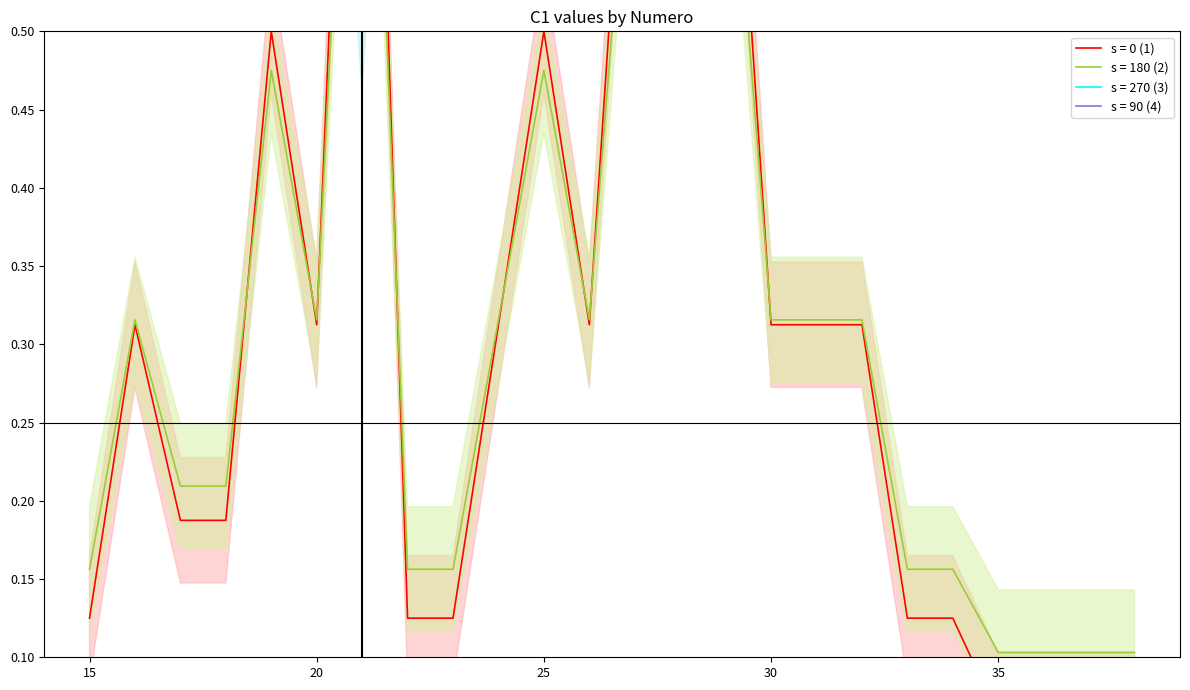

Where is the data nearest to the value 0?

35